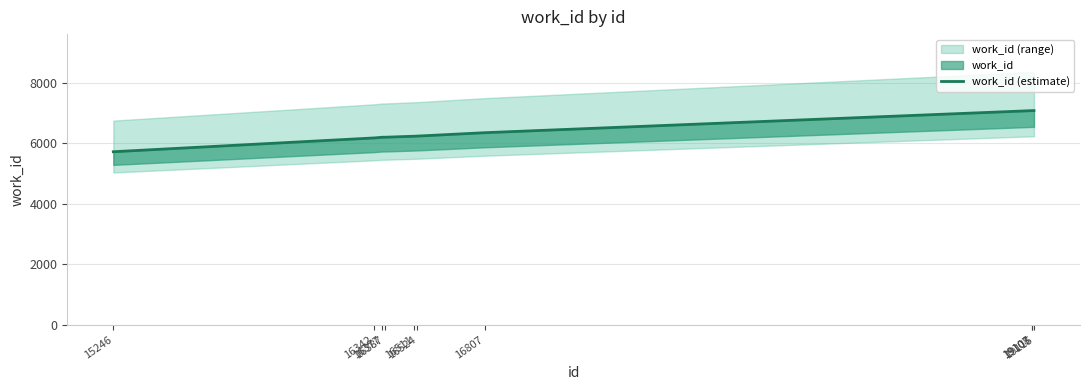

What is the difference between the second highest and second lowest values?

902